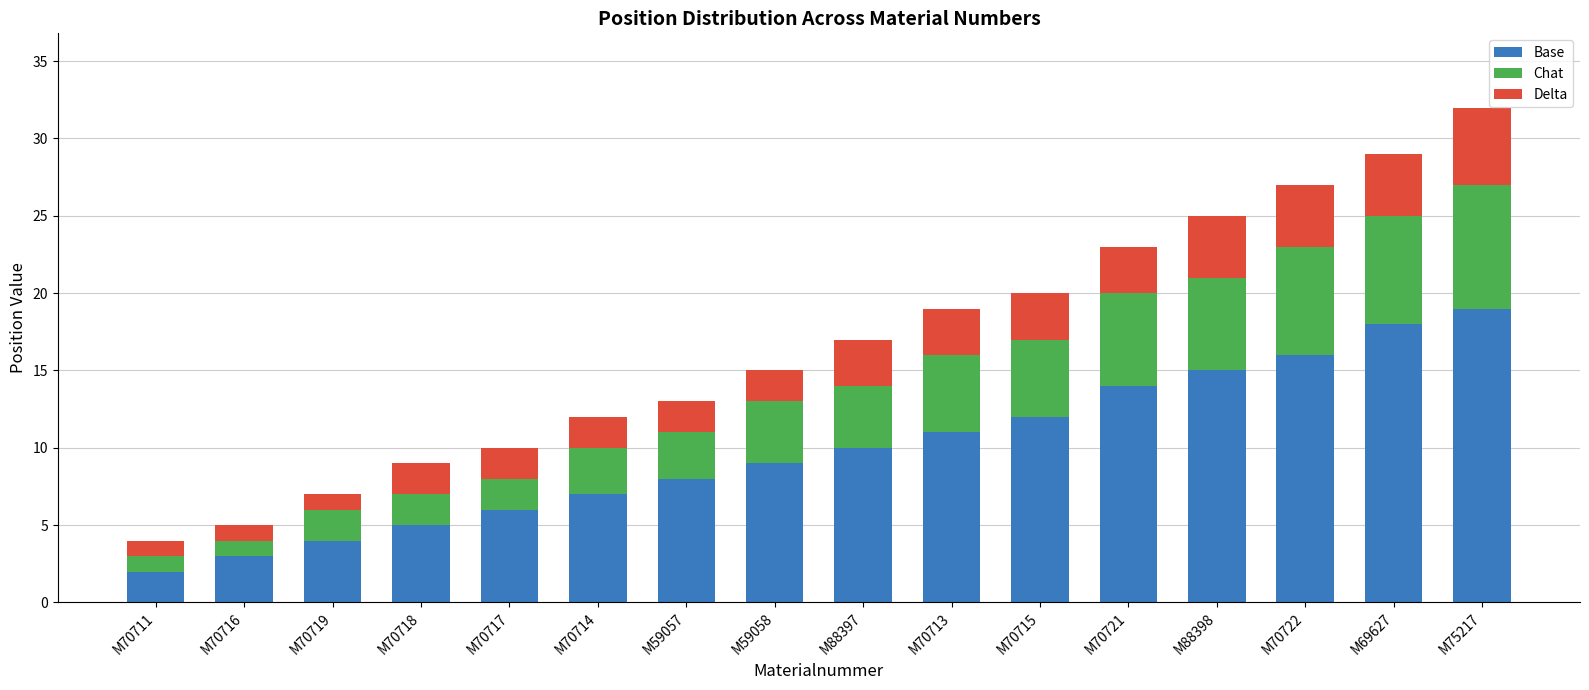

At which label does Base reach its minimum?

M70711